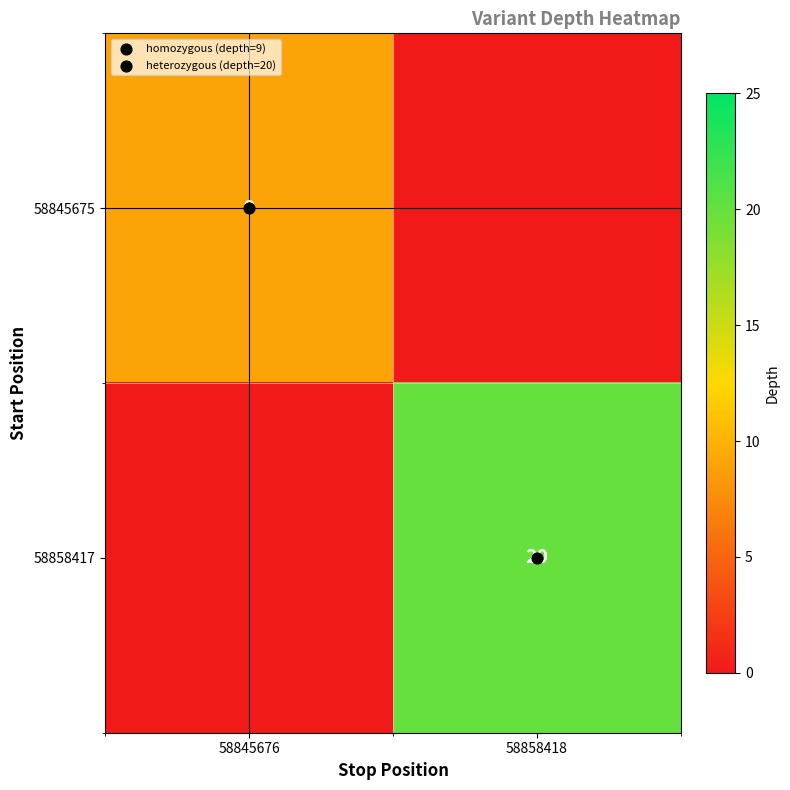

How many categories are shown in the chart?

2